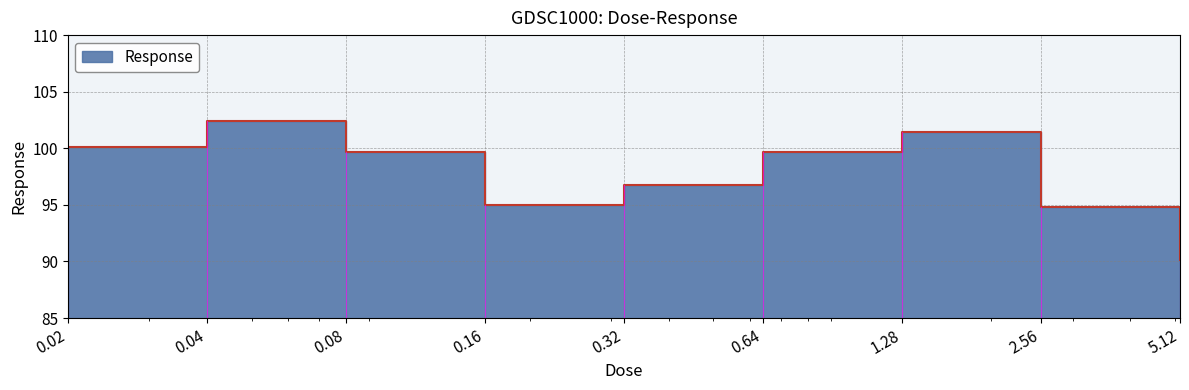

What is the change in value from 0.04 to 1.28?

-1.0